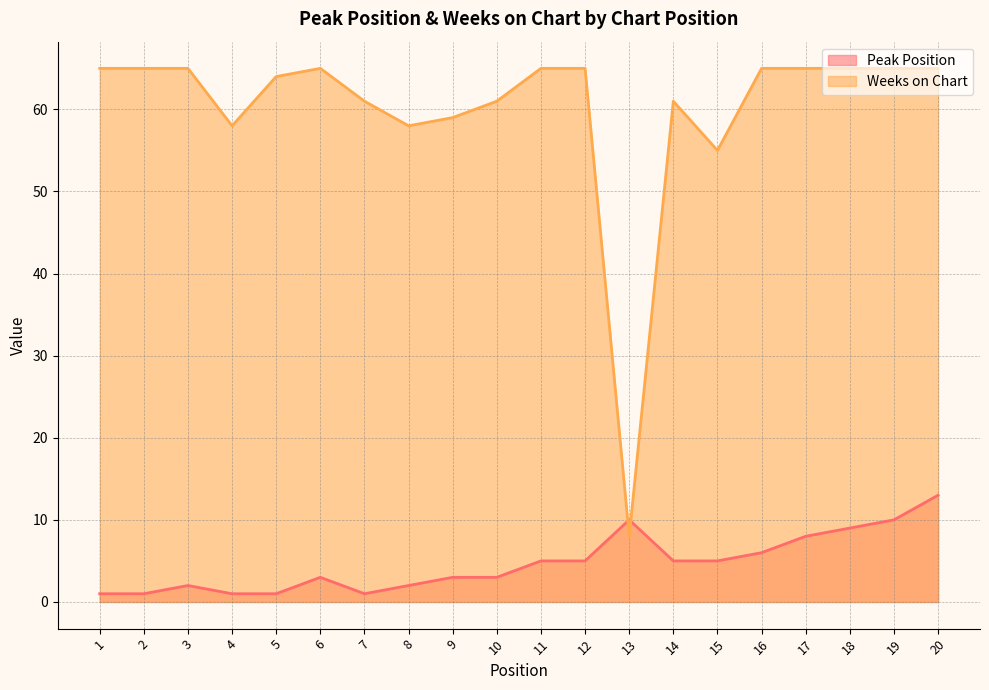

List the series in order of their peak value, lowest first.

Peak Position, Weeks on Chart